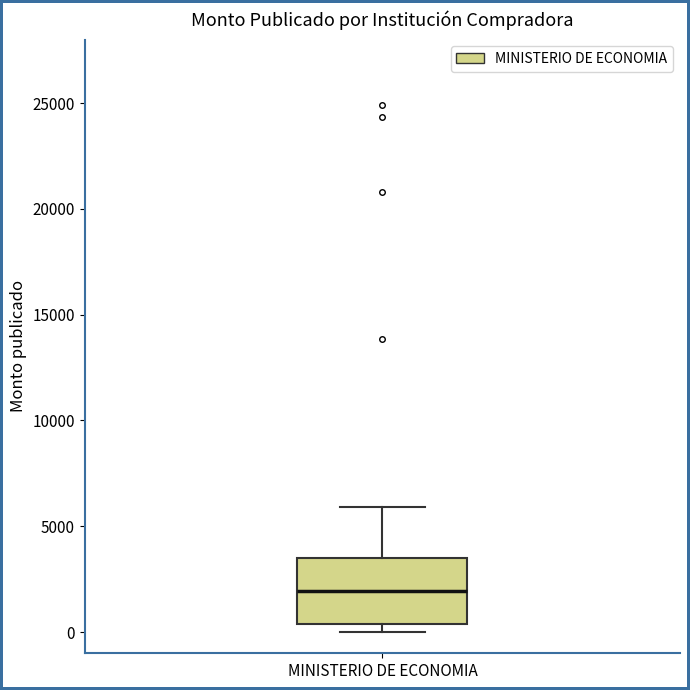

Where does the median line of the box for MINISTERIO DE ECONOMIA sit on the y-axis? The values are not printed on the chart, so give them approximately, as read against the axis.

2000